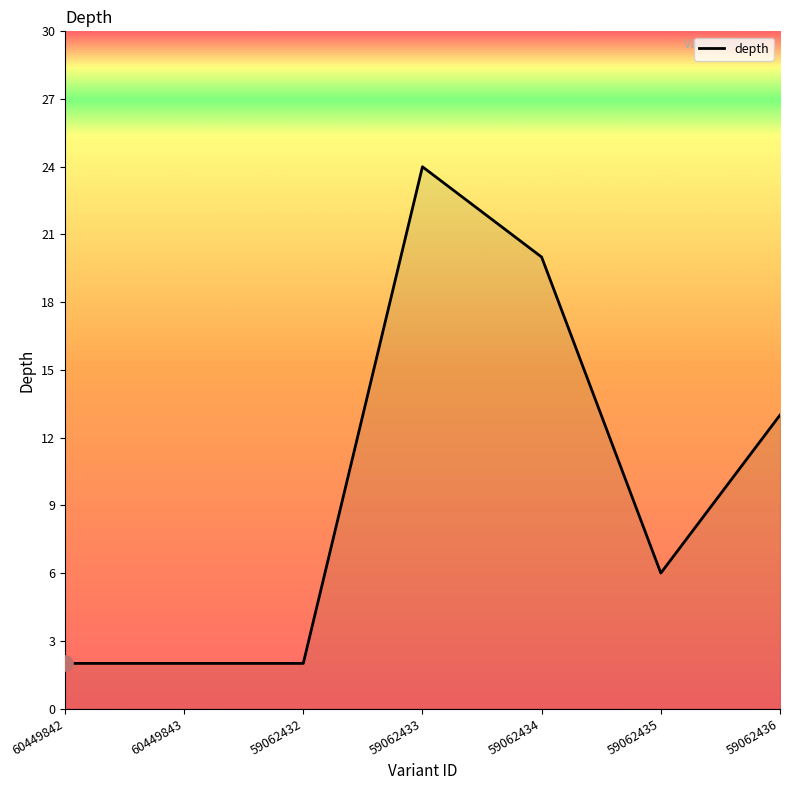

What is the ratio of the value at 60449843 to the value at 59062435?

0.3